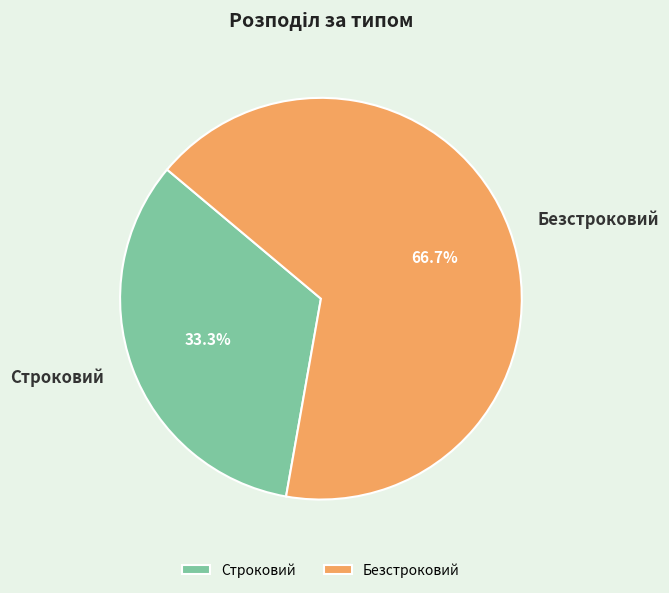

What is the total percentage of Строковий and Безстроковий?

100.0%